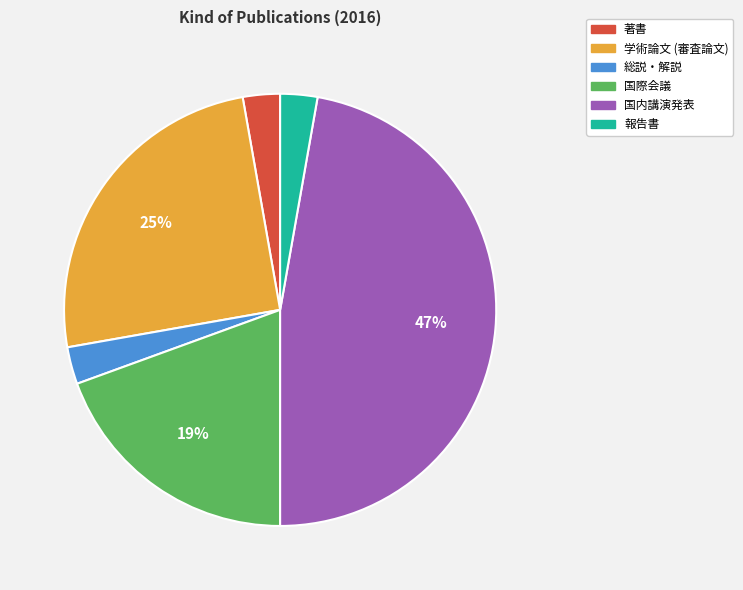

To the nearest percent, what is the average slice percentage?

17%